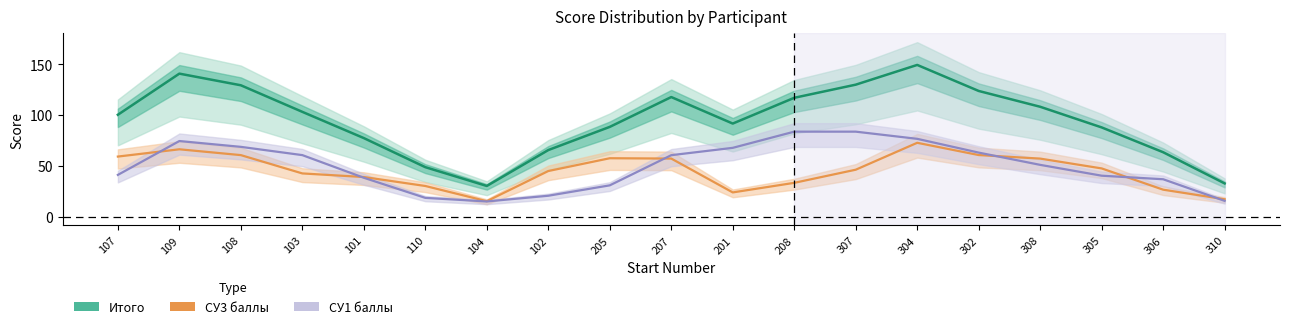

At which category is the sum across all series the highest?

304